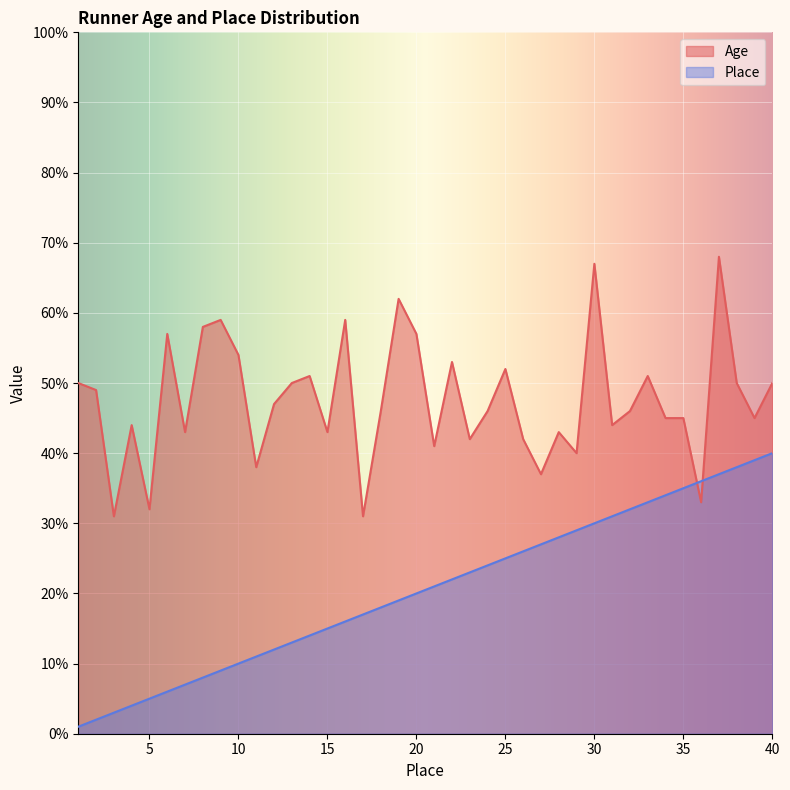

What is the difference between the Age values at 3 and 11?

7